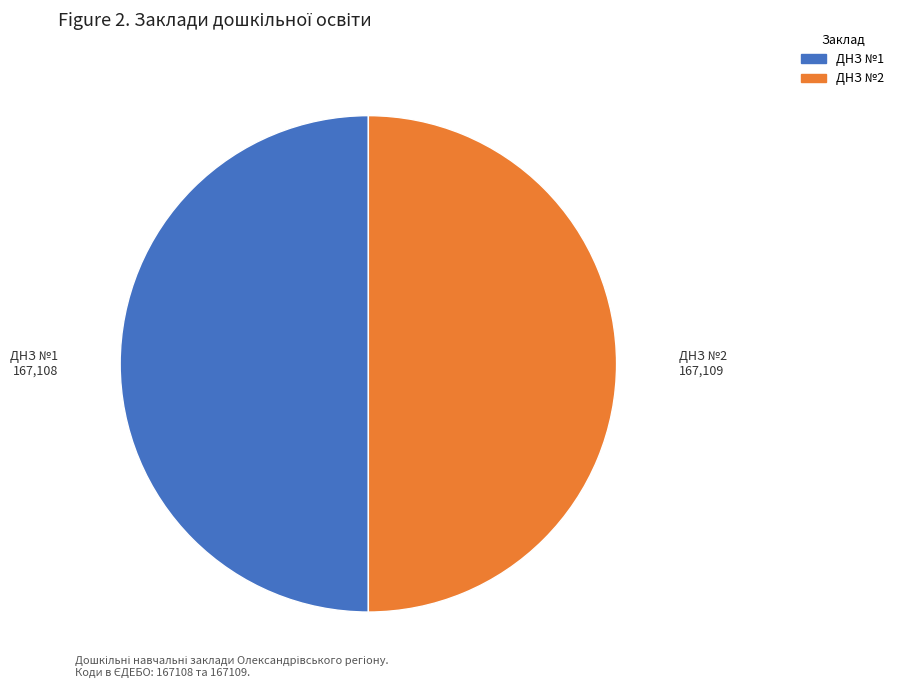

What is the ratio of the value at ДНЗ №2 to the value at ДНЗ №1?

1.0